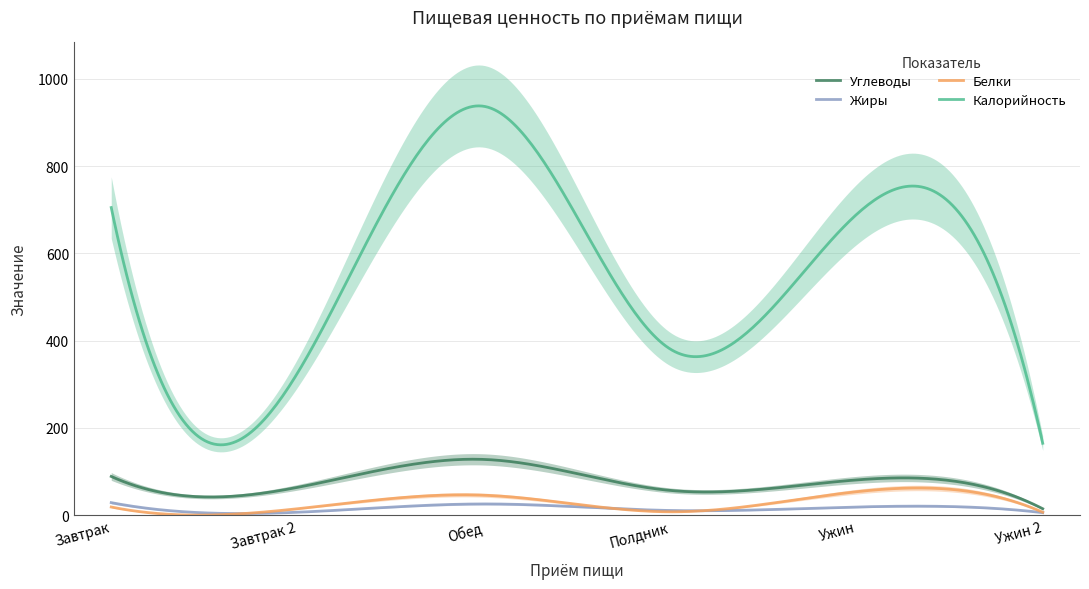

How many data points in Жиры are less than 19?

3